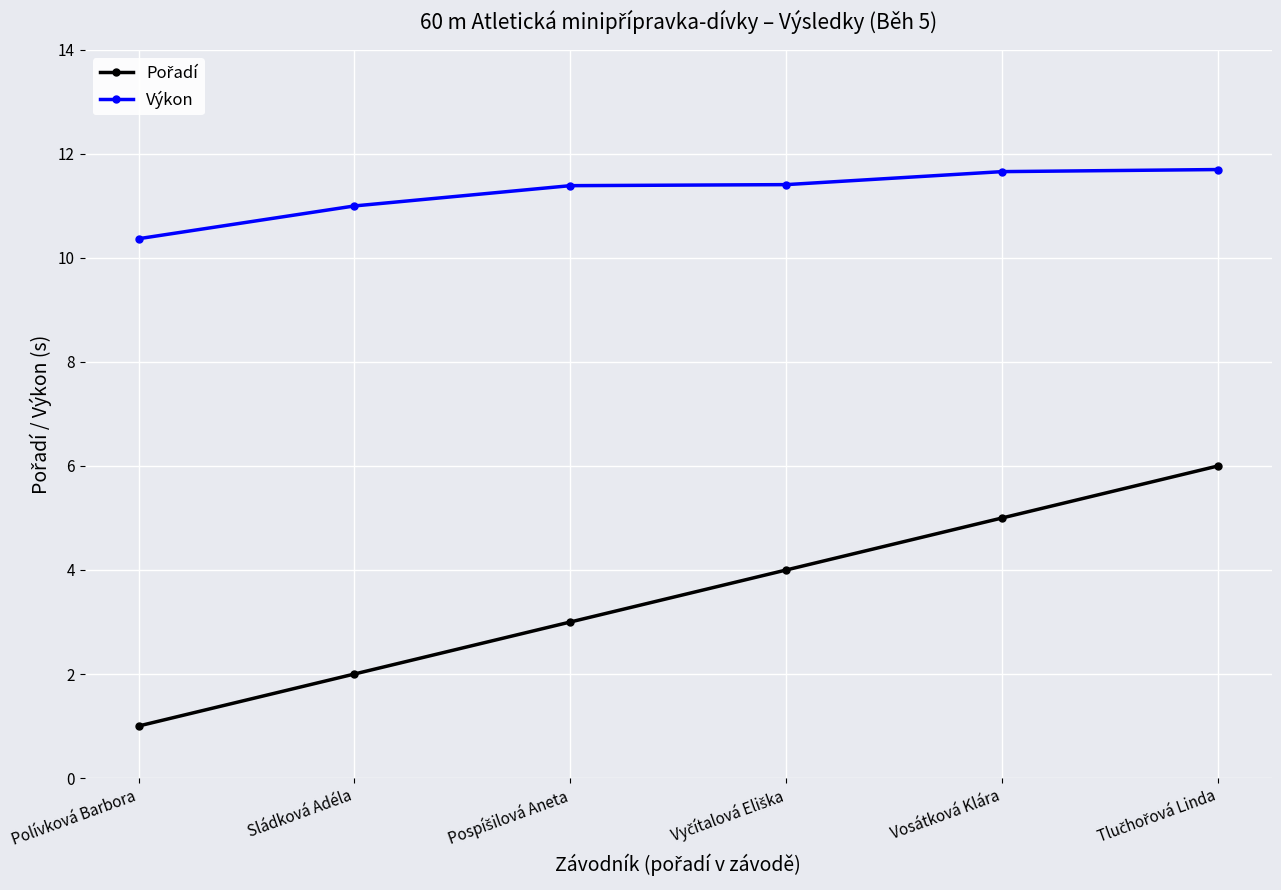

What is the maximum value for Výkon?

11.7